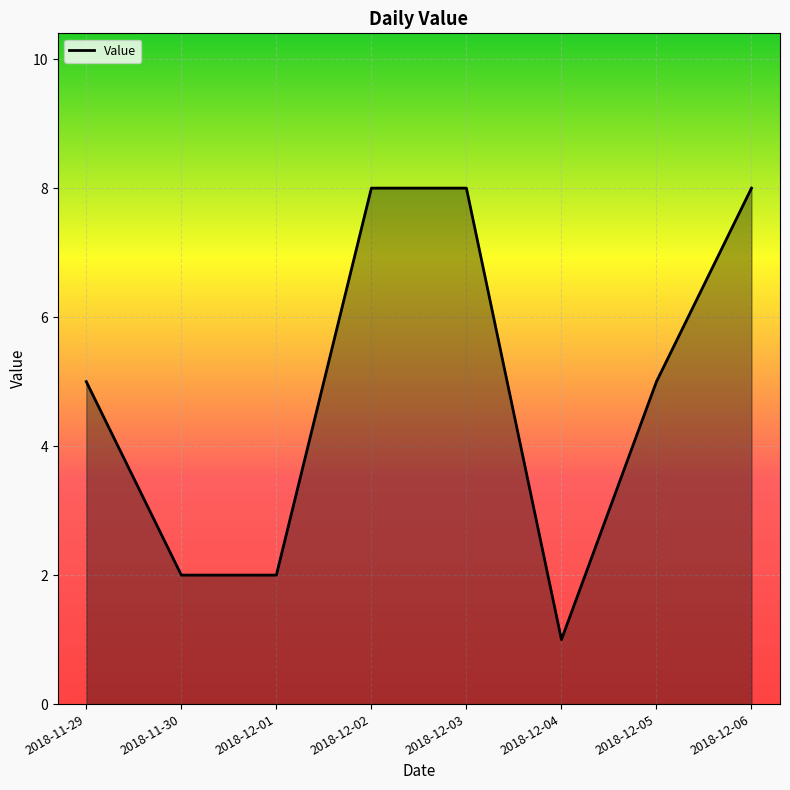

At which category does the chart reach its minimum across all series?

2018-12-04